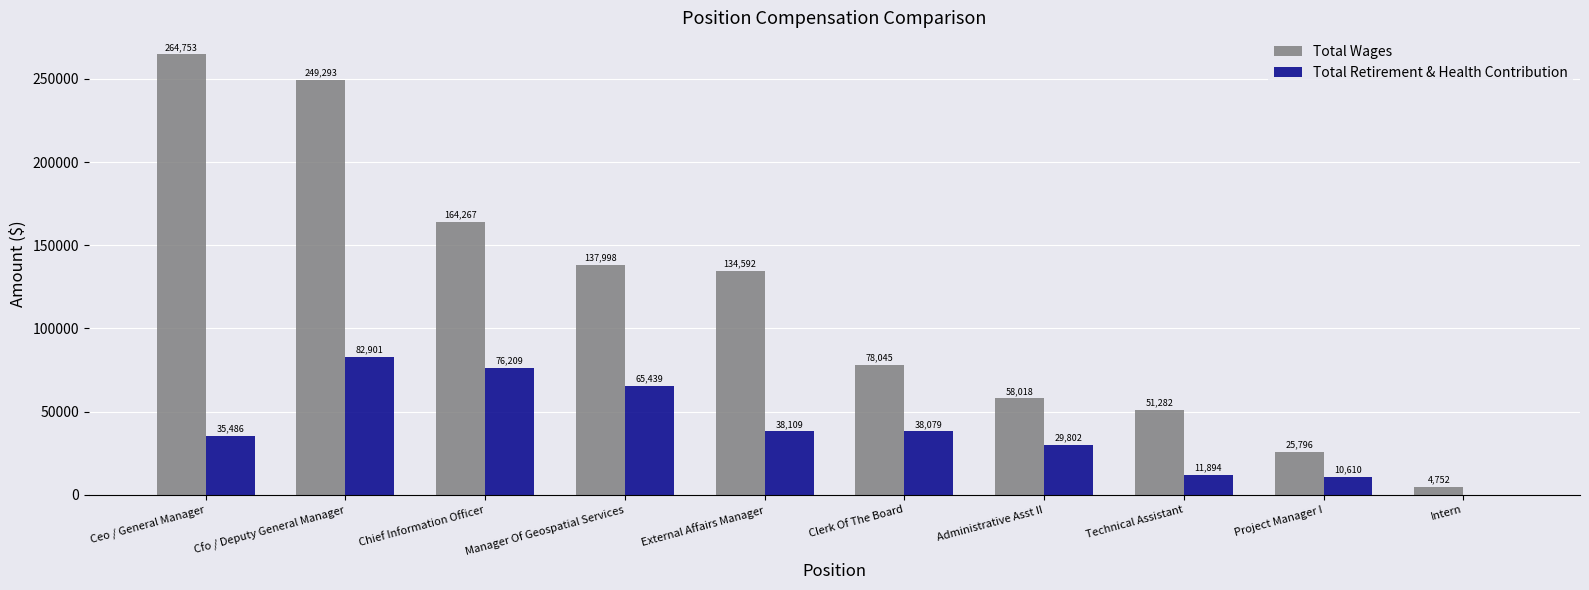

What is the total value across all series at Project Manager I?

36406